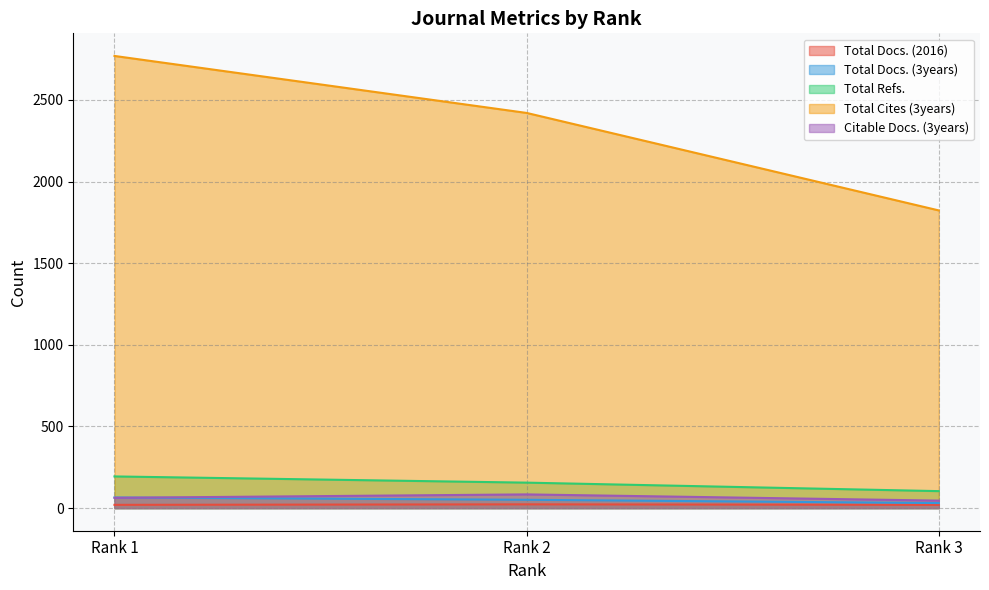

What is the value of the Total Refs. point at the 1st from the left?

194